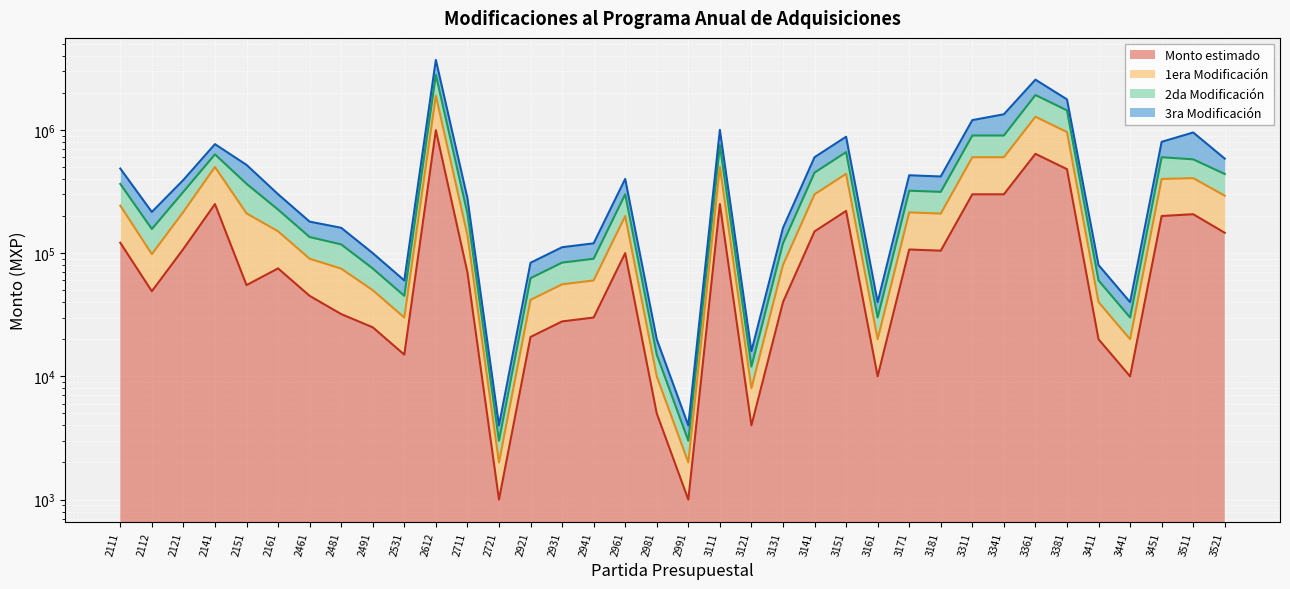

At how many categories does at least one series exceed 1034489?

5